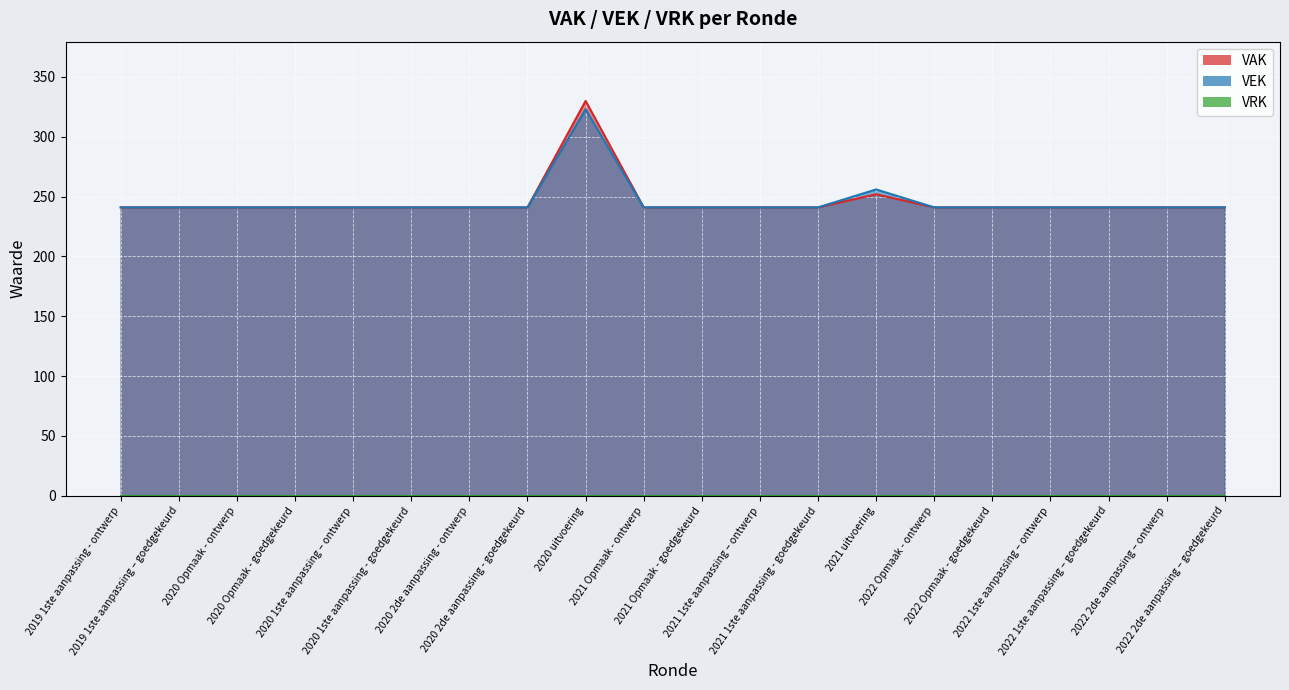

How many points are higher than both their immediate neighbors (excluding endpoints)?

2